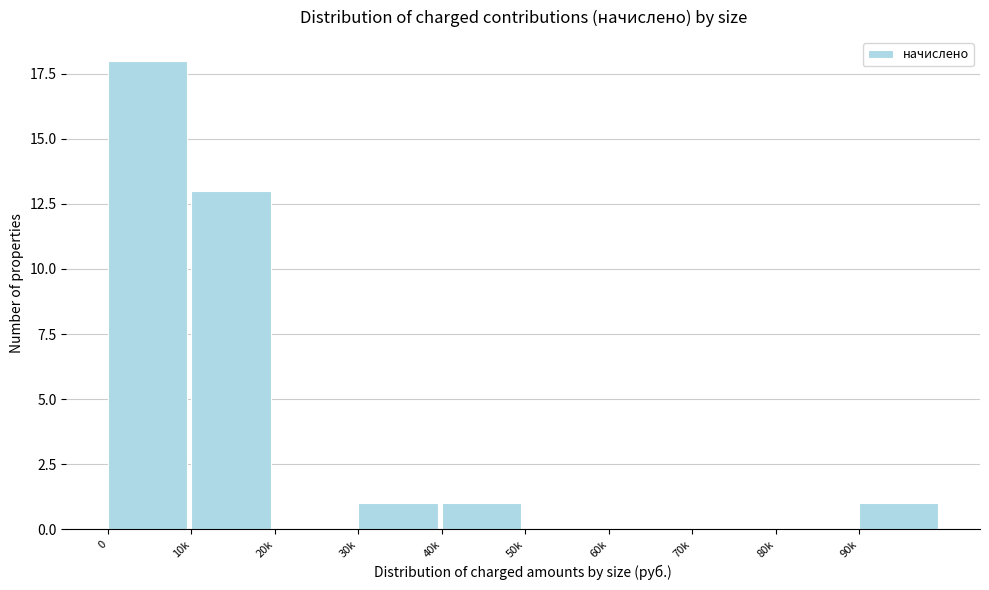

Reading left to right, list all the values displayed in this chart.

0=18	10k=13	20k=0	30k=1	40k=1	50k=0	60k=0	70k=0	80k=0	90k=1